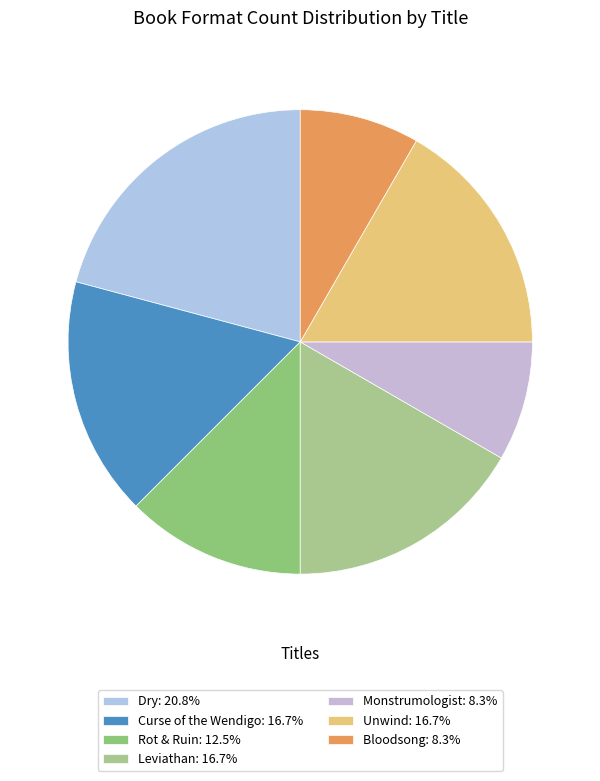

What is the change in value from Rot & Ruin to Monstrumologist?

-1